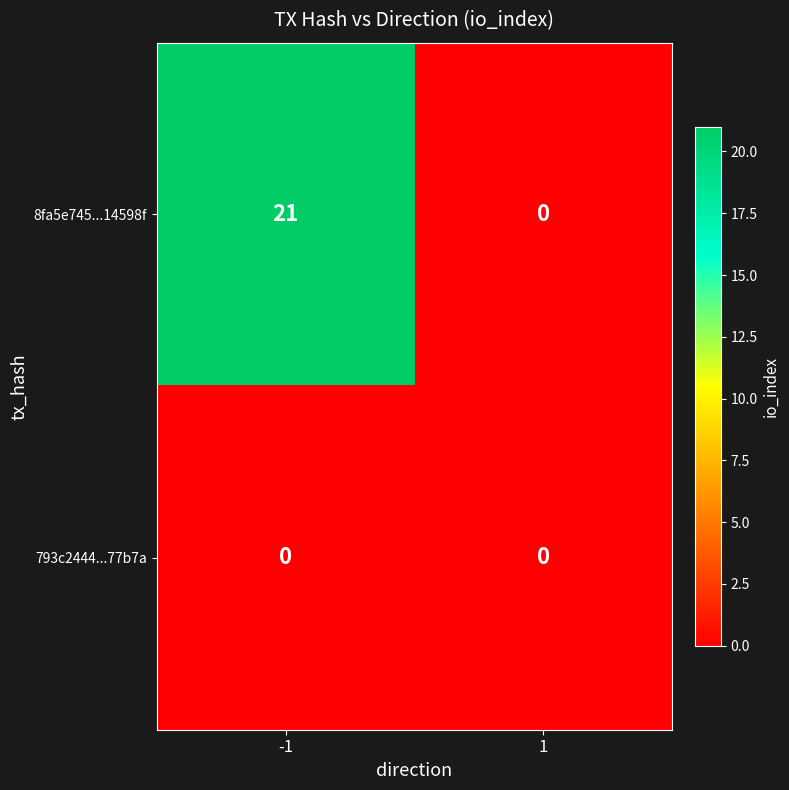

What is the spread (max minus min) of values at -1?

21